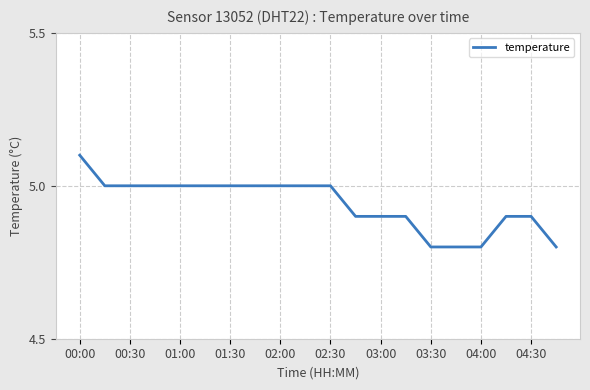

What is the maximum value shown in the chart?

5.1